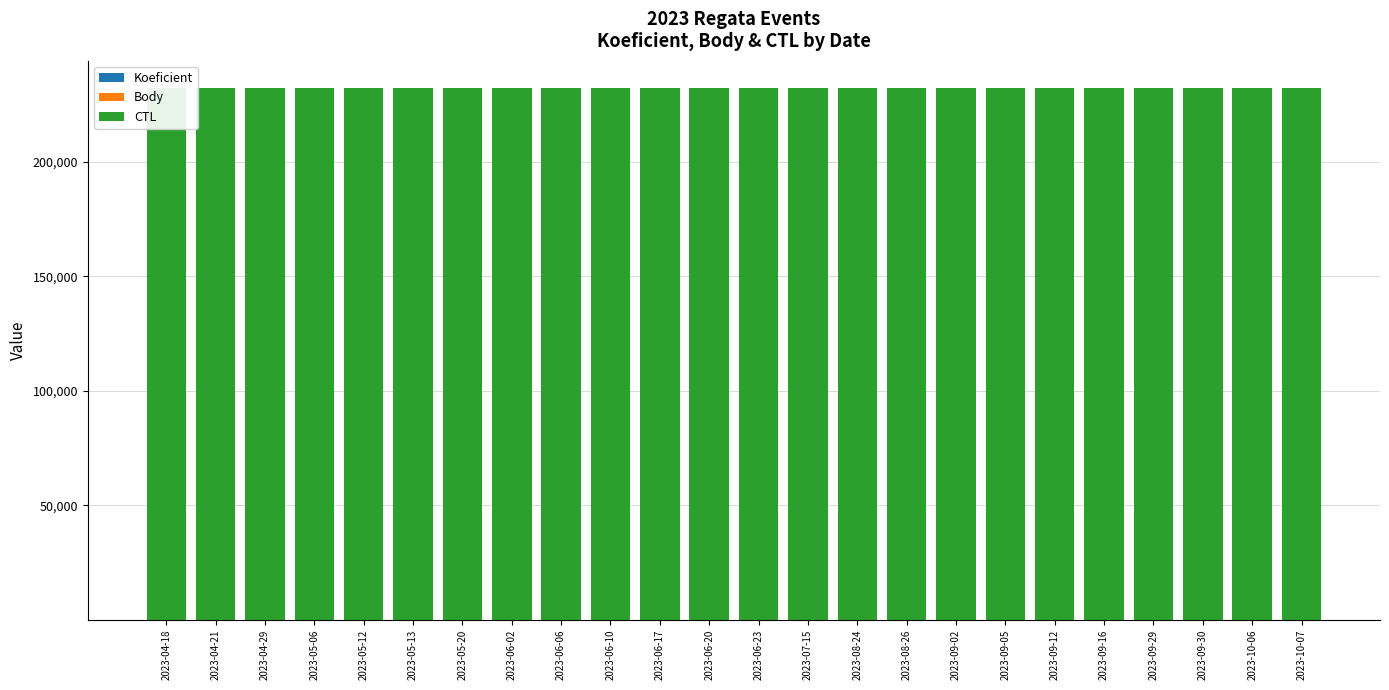

Count the number of data series in this chart.

3